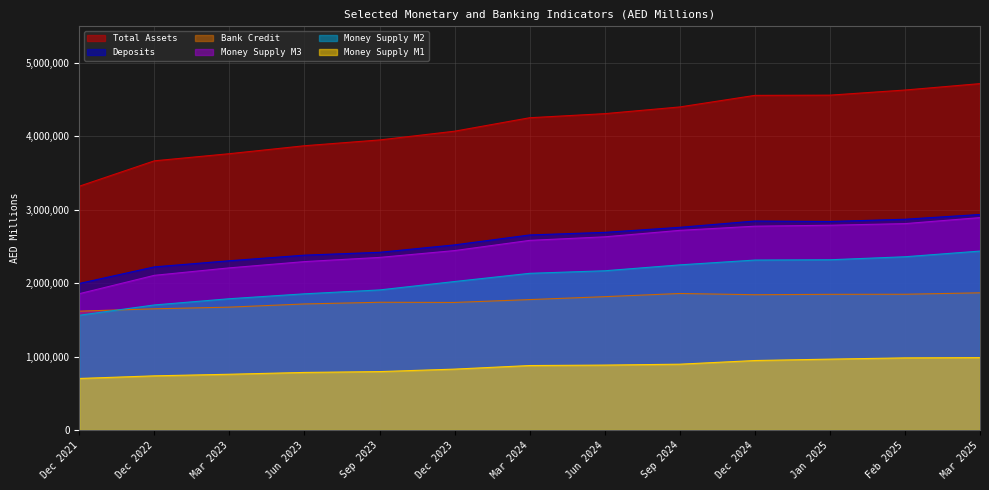

At how many categories does at least one series exceed 1239953?

13